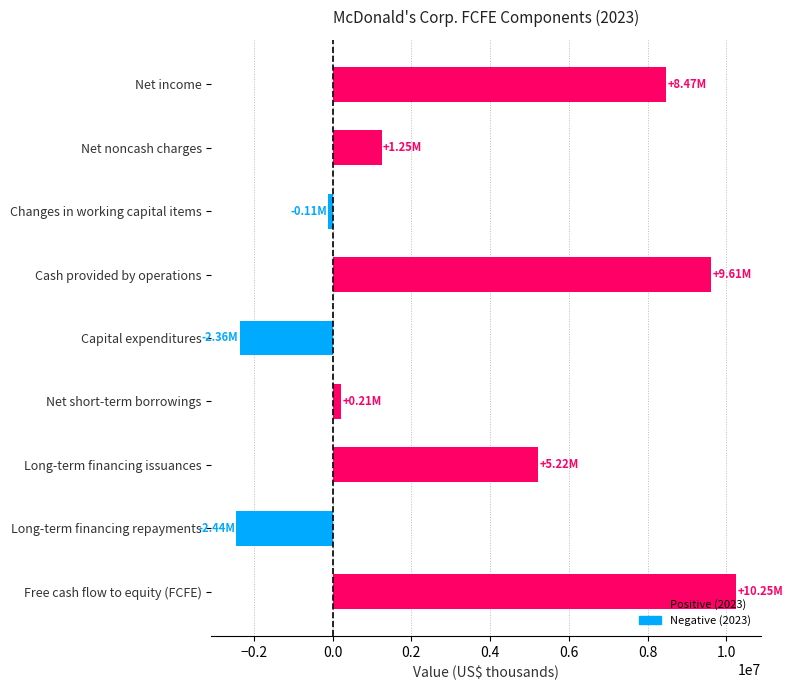

Which has a higher value, Net noncash charges or Net income?

Net income